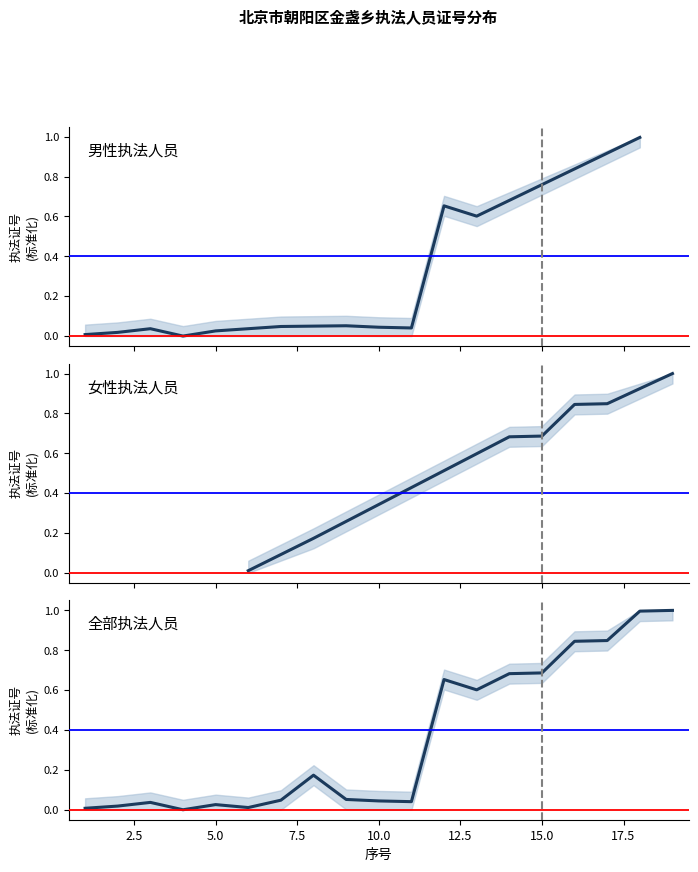

List the labels in order of value, largest first.

19, 18, 17, 16, 15, 14, 12, 13, 8, 9, 7, 10, 11, 3, 5, 2, 6, 1, 4